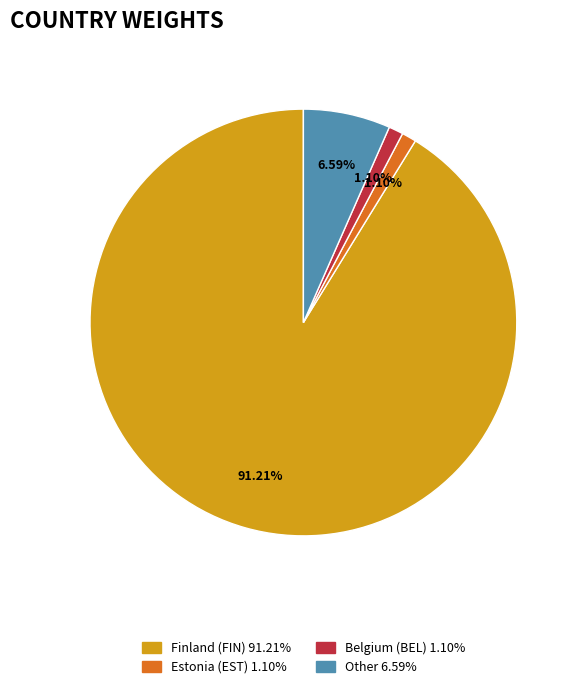

What is the smallest slice in the pie chart?

EST